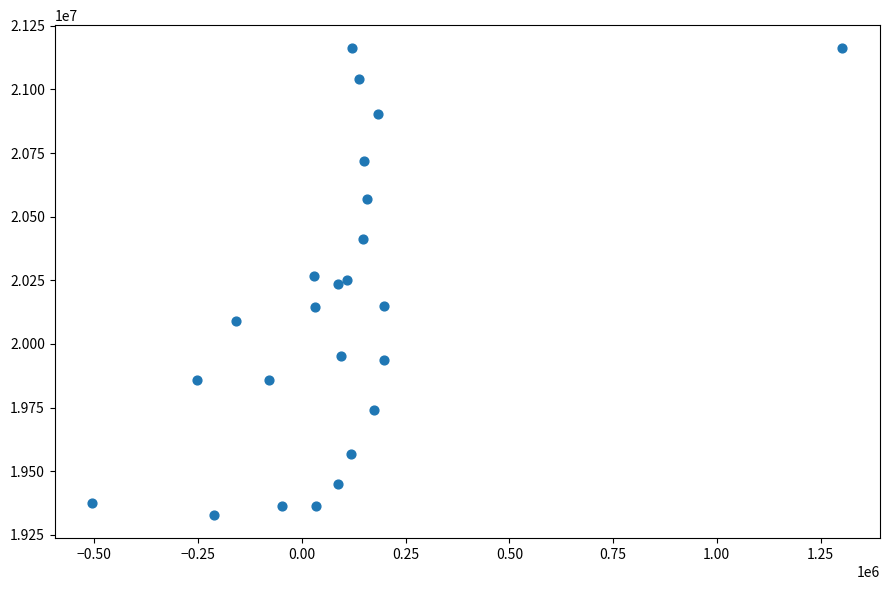

What is the range of Y values (max minus min)?

1832665